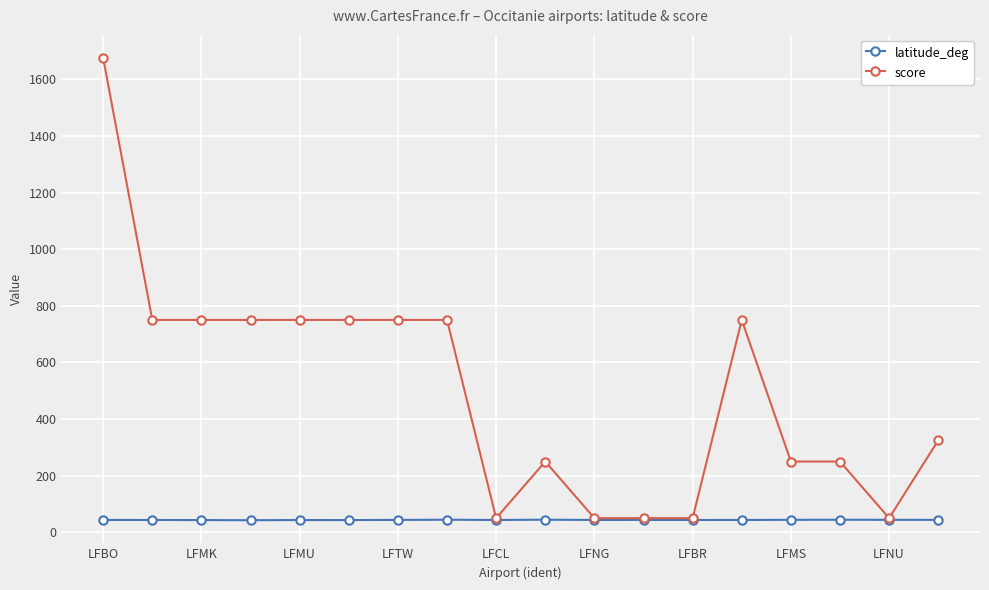

What is the value of the latitude_deg point at the 10th from the left?

44.5